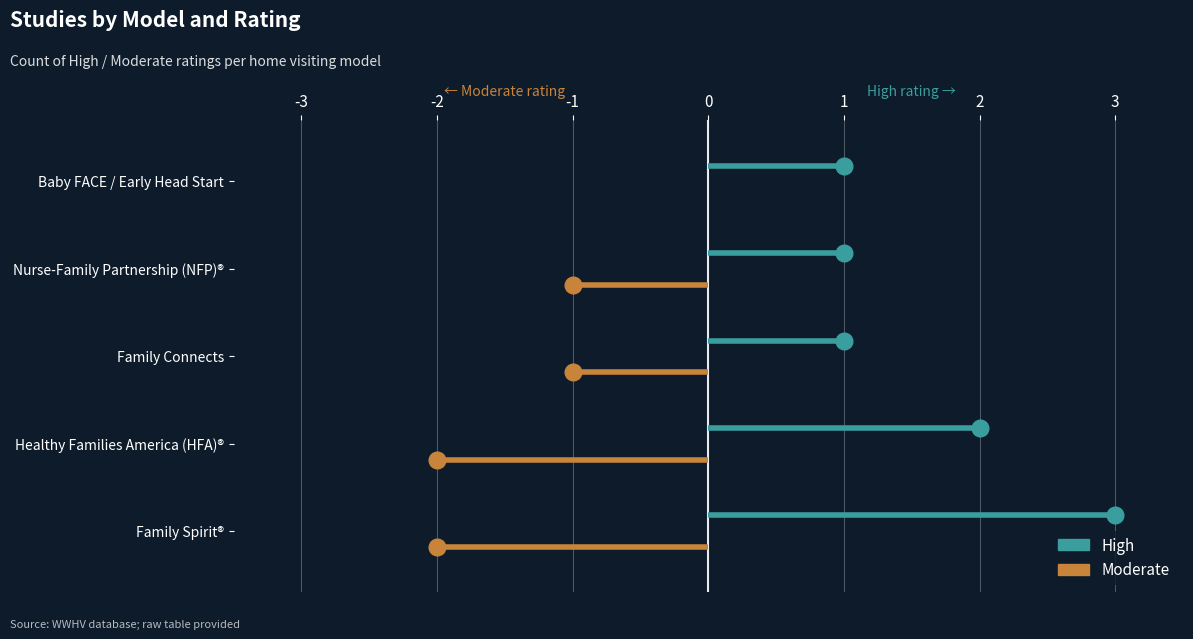

Which series has the widest spread of values?

High